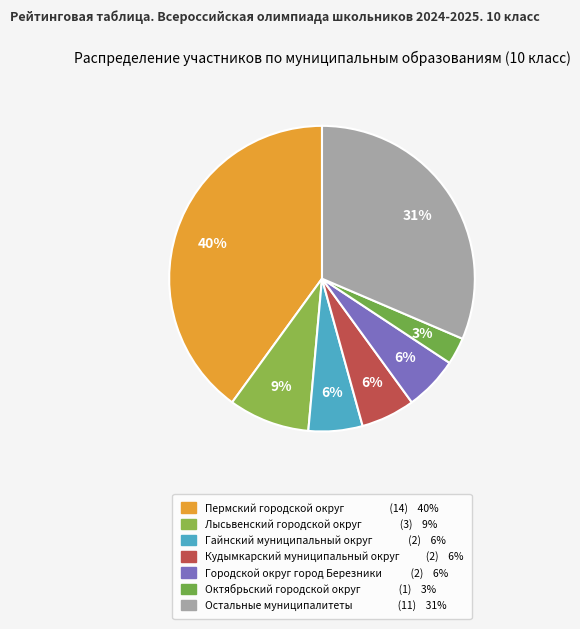

How many segments does this pie chart have?

7